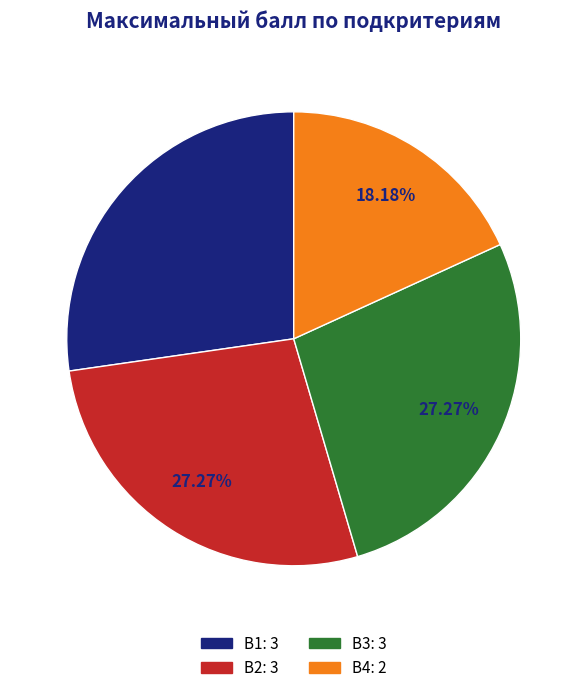

How many slices are in this pie chart?

4